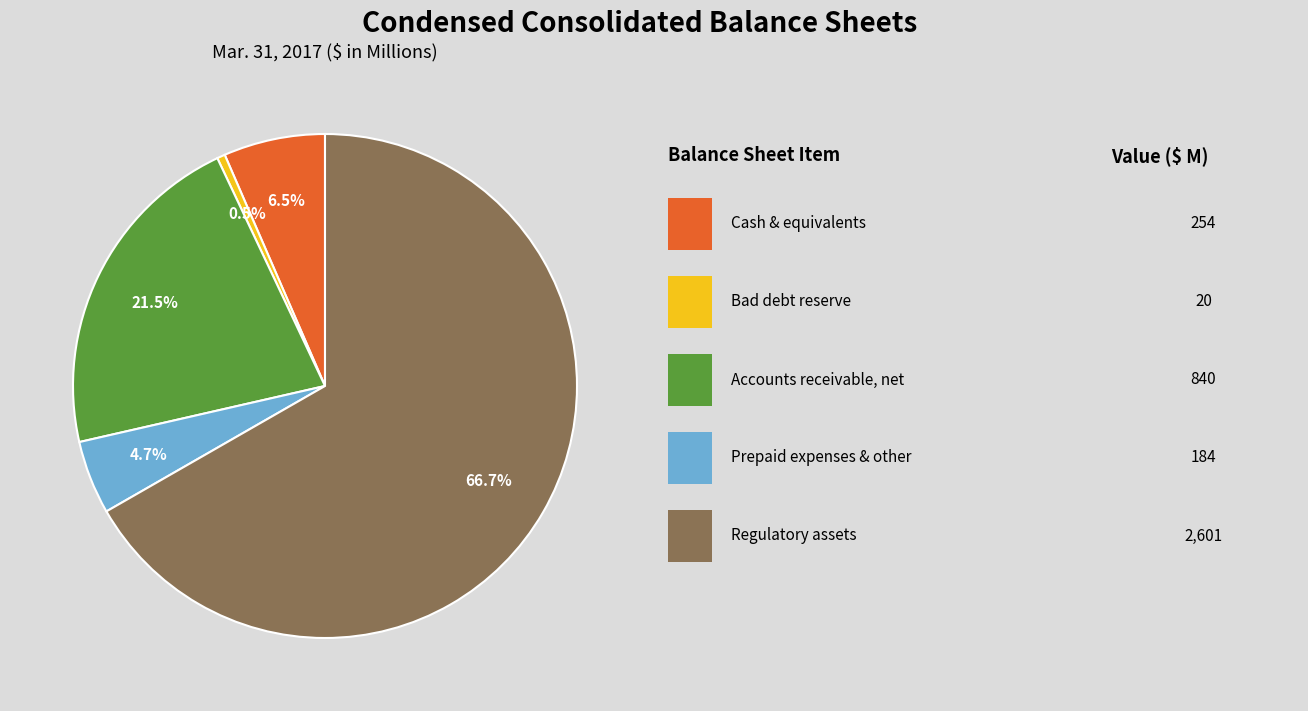

Is there a majority slice in this chart?

Yes